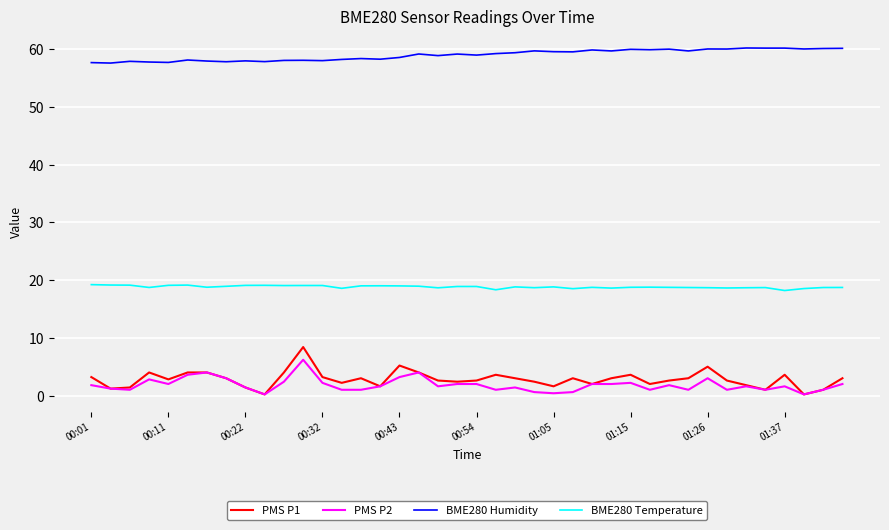

What is the difference between the maximum and minimum values in the PMS P1 series?

8.2